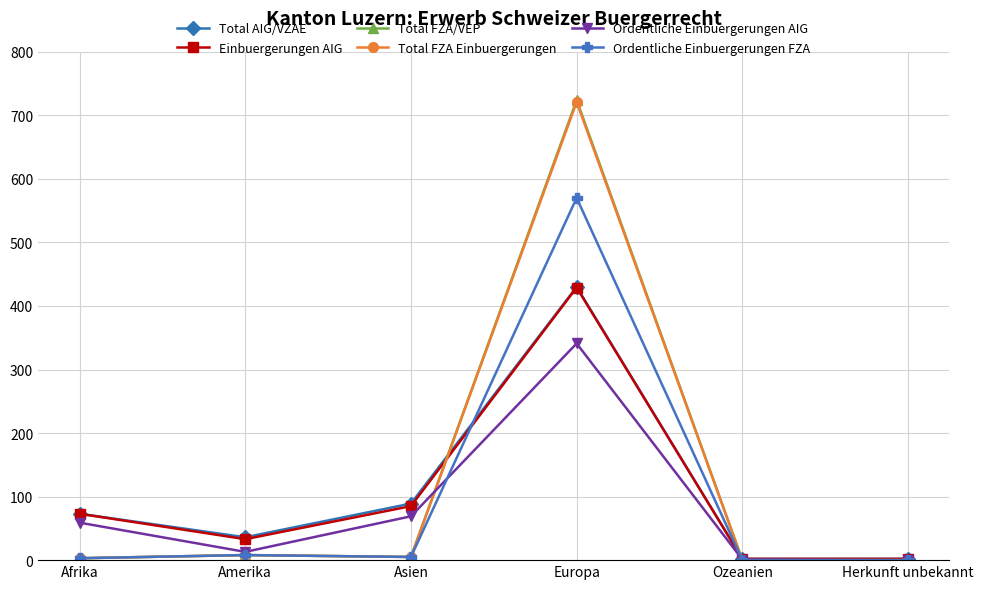

What is the label of the 5th point from the left?

Ozeanien